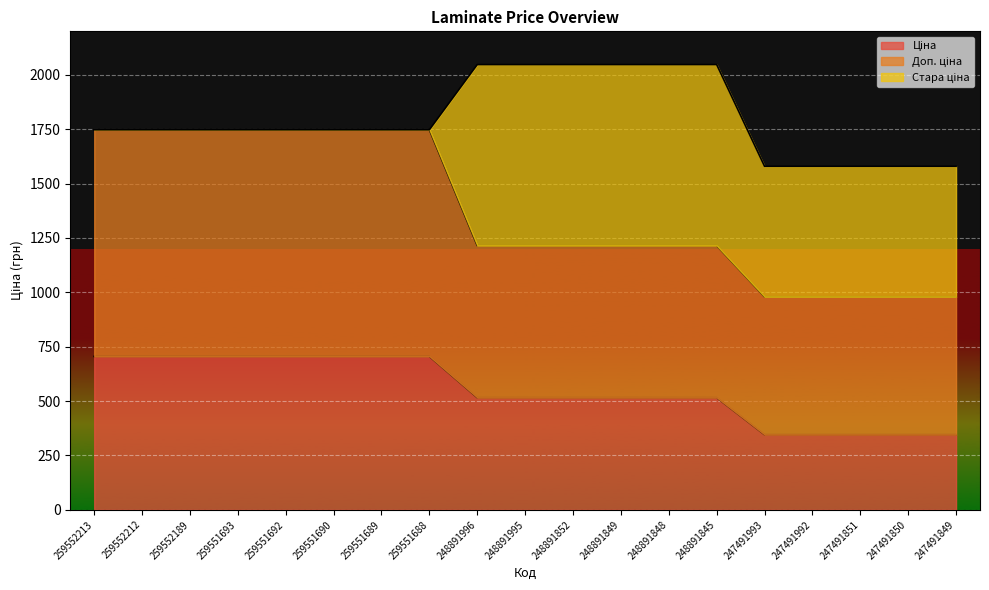

True or false: Ціна has more than 0 points higher than both neighbors.

False